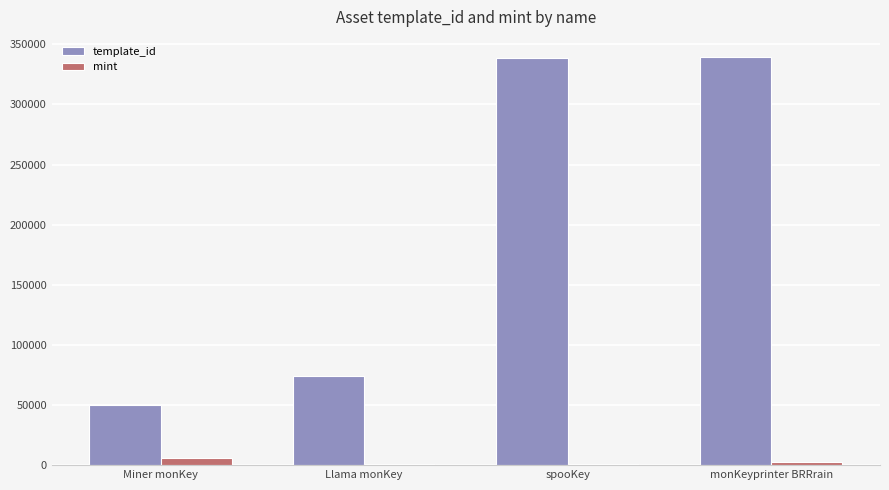

How many groups of bars are there?

4